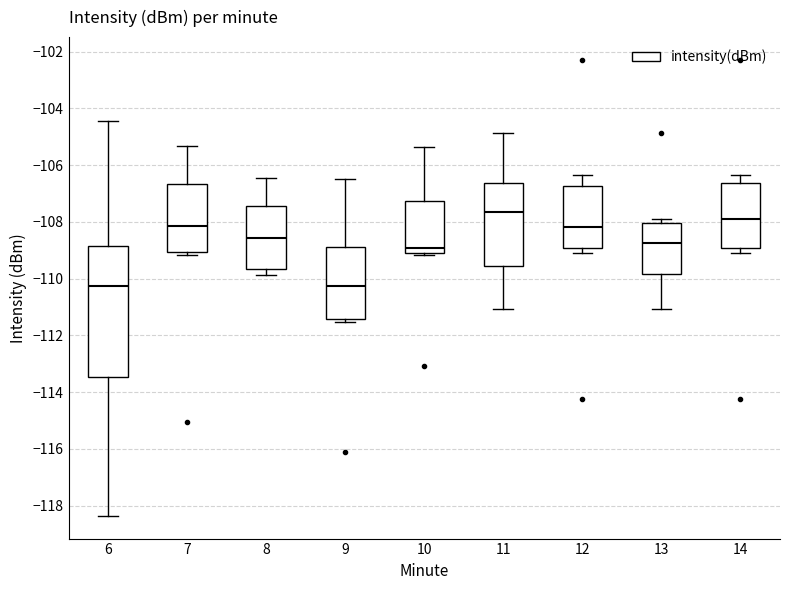

Which box has the highest median line?

11